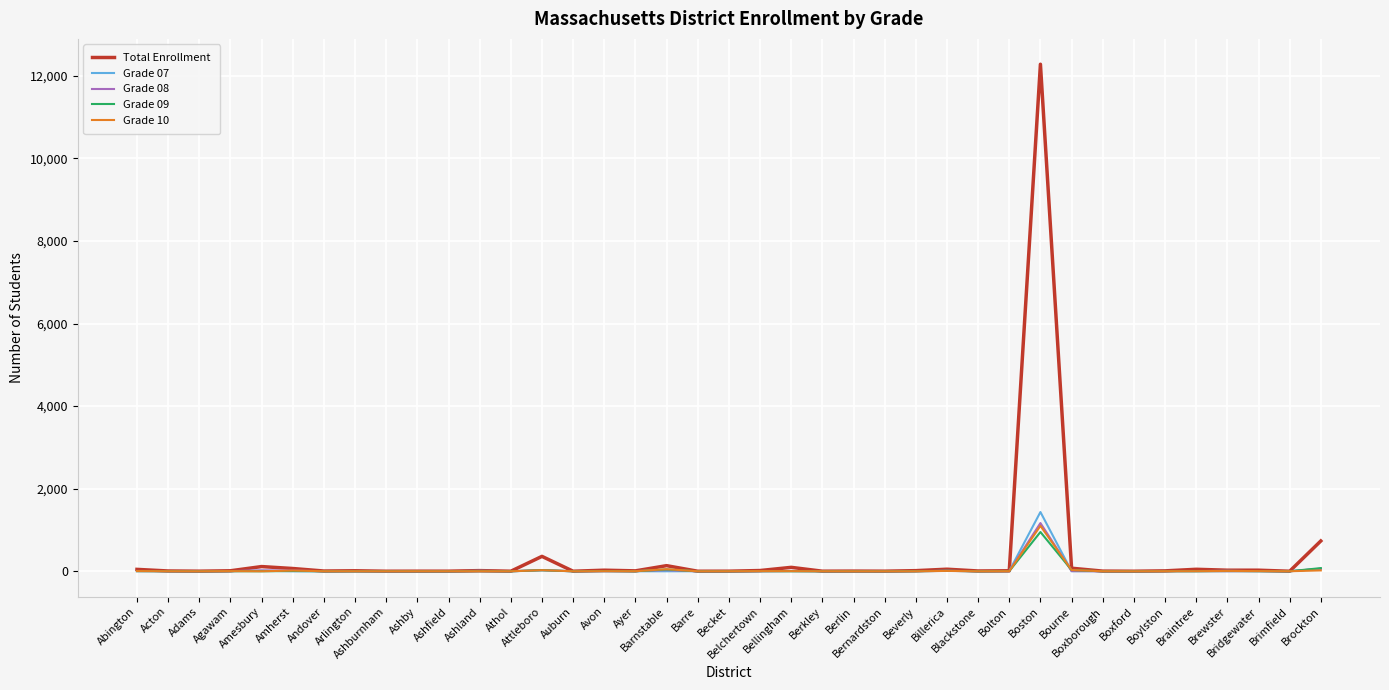

At which label is Total Enrollment closest to 6140?

Brockton